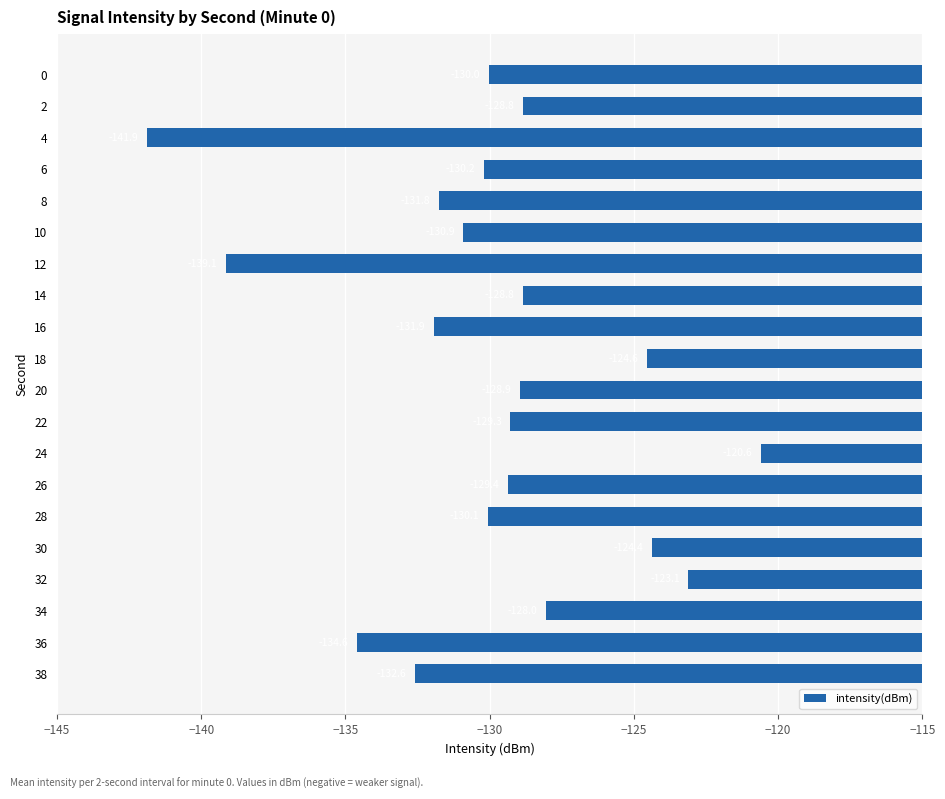

What is the greatest value displayed?

-120.6